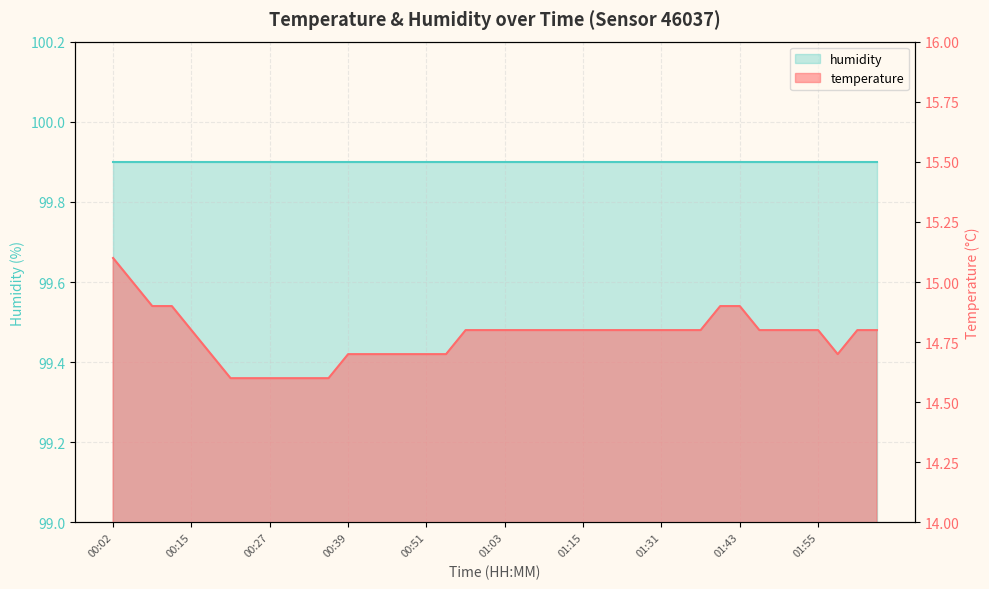

Reading left to right, extract all data points from this chart.

00:02=15.1	00:06=15.0	00:09=14.9	00:12=14.9	00:15=14.8	00:18=14.7	00:21=14.6	00:24=14.6	00:27=14.6	00:30=14.6	00:33=14.6	00:36=14.6	00:39=14.7	00:42=14.7	00:45=14.7	00:48=14.7	00:51=14.7	00:54=14.7	00:57=14.8	01:00=14.8	01:03=14.8	01:06=14.8	01:09=14.8	01:12=14.8	01:15=14.8	01:18=14.8	01:21=14.8	01:28=14.8	01:31=14.8	01:34=14.8	01:37=14.8	01:40=14.9	01:43=14.9	01:46=14.8	01:49=14.8	01:52=14.8	01:55=14.8	01:58=14.7	02:01=14.8	02:04=14.8